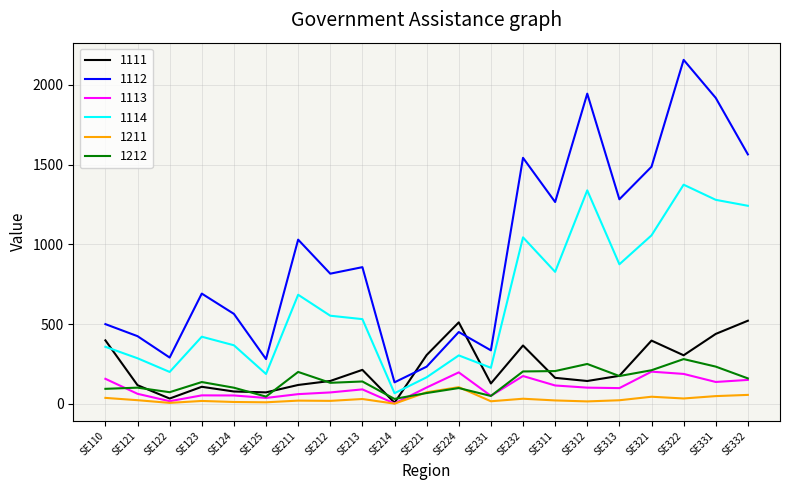

True or false: 1211 and 1112 cross at least once.

False